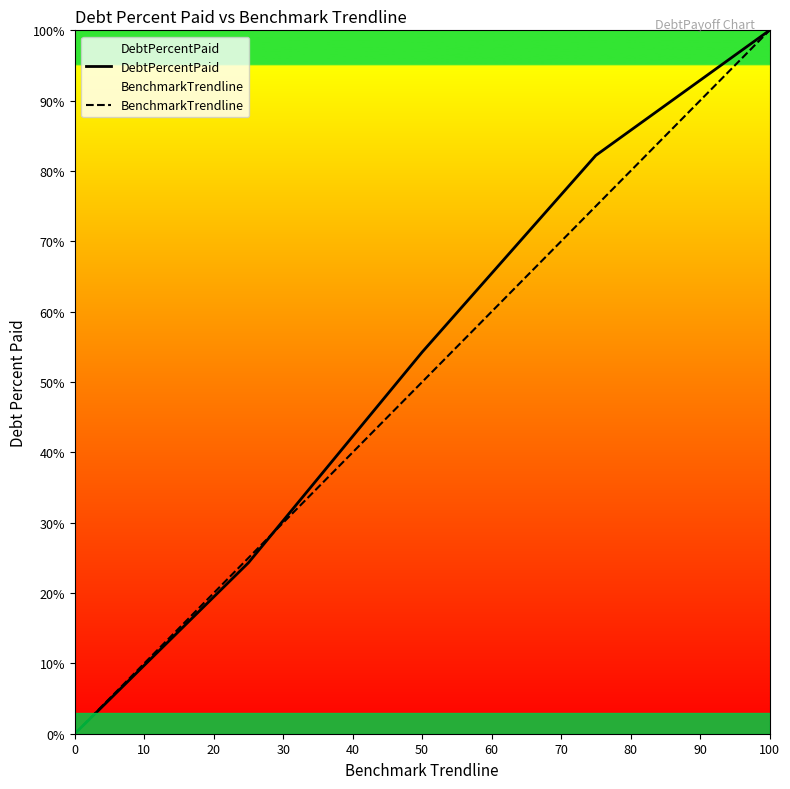

True or false: BenchmarkTrendline has a value of 20.2 at 50.

False